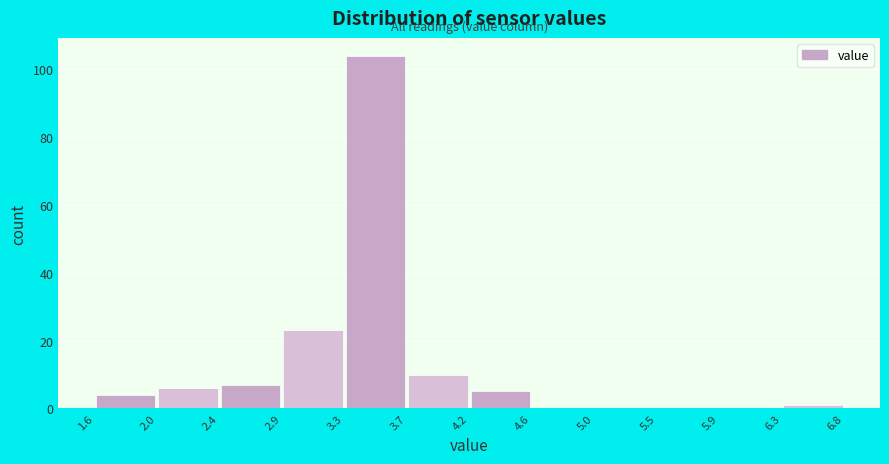

Which range on the x-axis has the tallest bar?

3.3 to 3.7